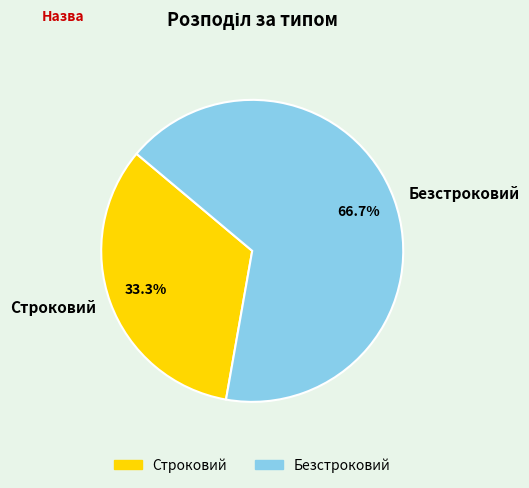

What is the ratio of the value at Безстроковий to the value at Строковий?

2.0